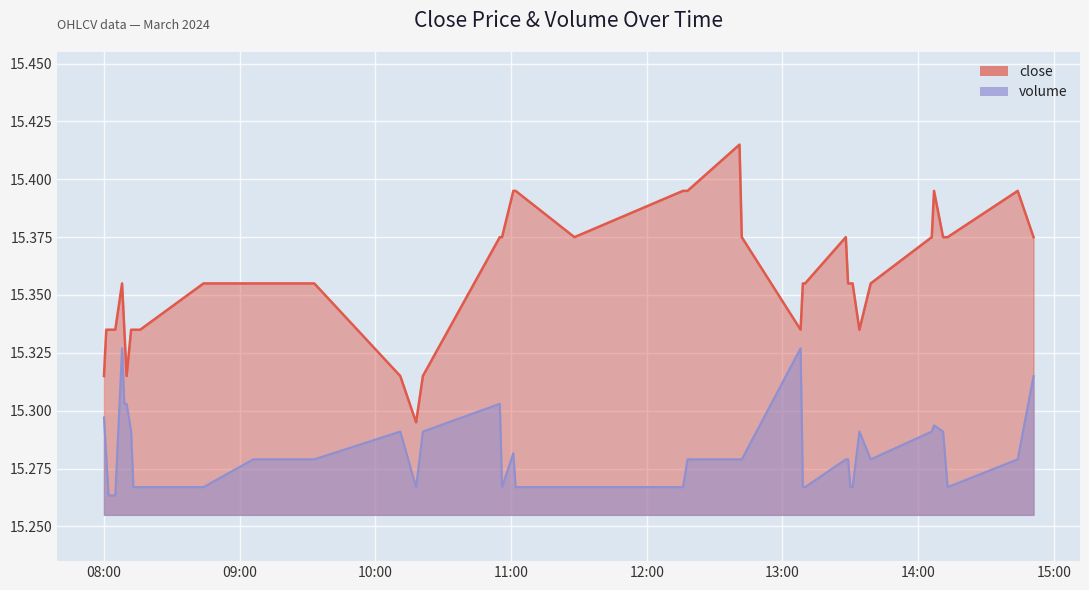

What is the value of the volume point at the 18th from the left?

15.3